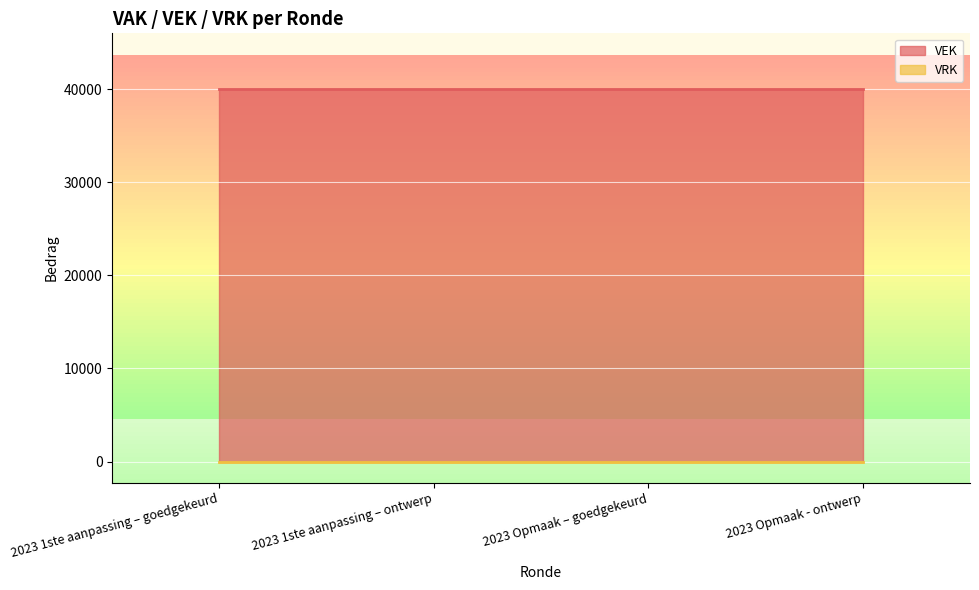

Reading left to right, transcribe all the data shown in this chart.

VEK: 2023 1ste aanpassing – goedgekeurd=40000	2023 1ste aanpassing – ontwerp=40000	2023 Opmaak – goedgekeurd=40000	2023 Opmaak - ontwerp=40000
VRK: 2023 1ste aanpassing – goedgekeurd=0	2023 1ste aanpassing – ontwerp=0	2023 Opmaak – goedgekeurd=0	2023 Opmaak - ontwerp=0